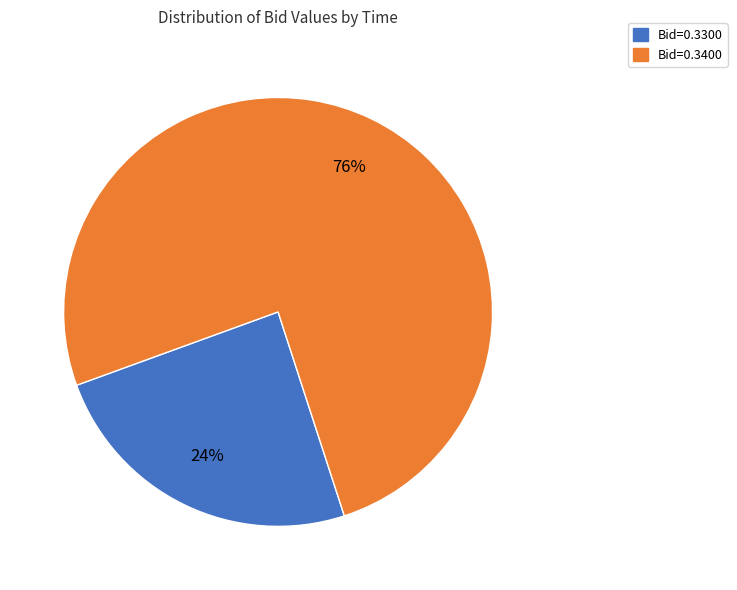

Is the sum of Bid=0.3300 and Bid=0.3400 greater than half?

Yes